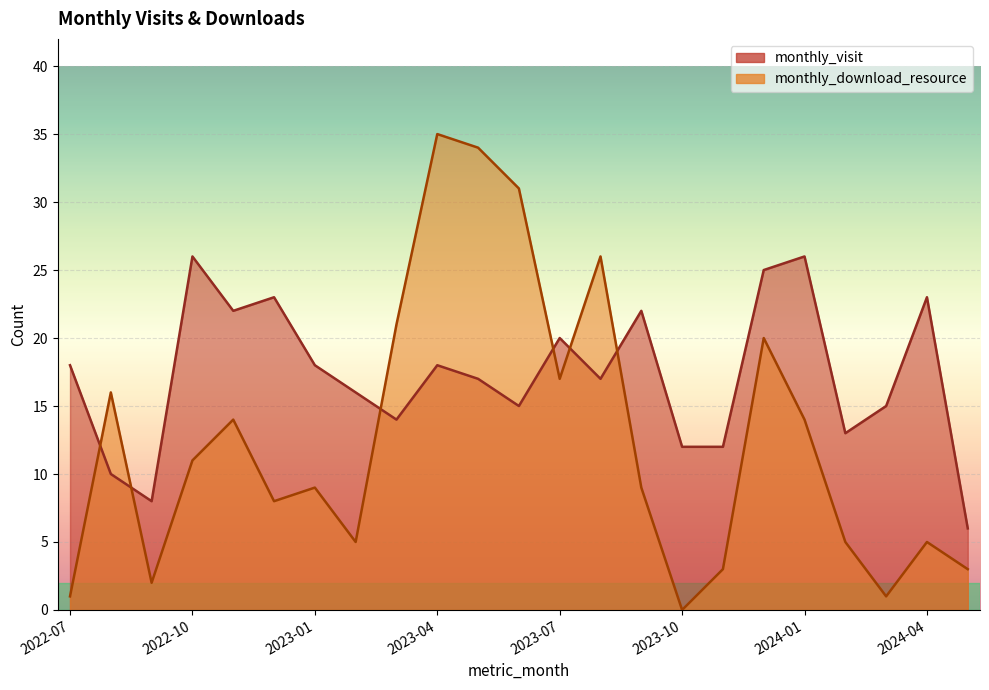

What is the difference between the second highest and minimum values in the monthly_visit series?

20